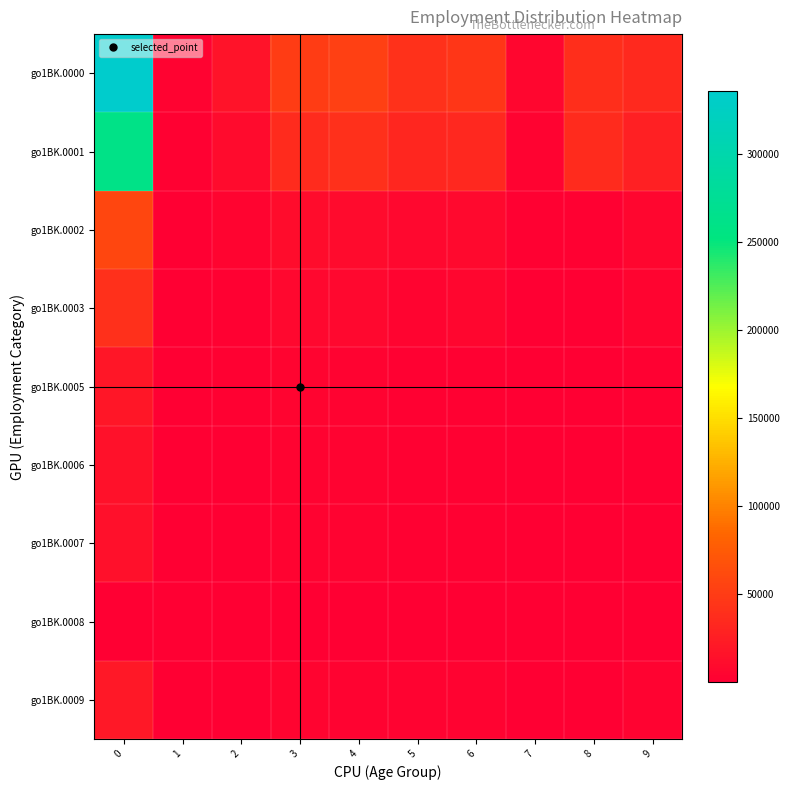

Which has a higher value, 4 or 6?

4